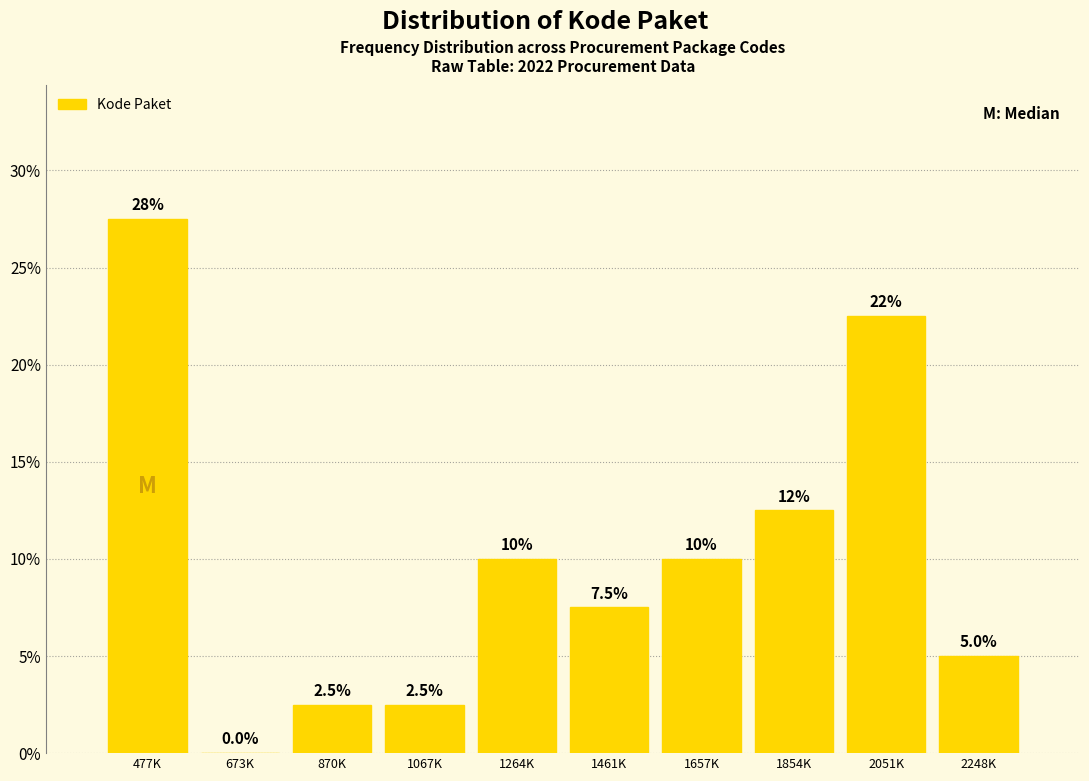

Reading left to right, extract all data points from this chart.

477K=27.5	673K=0.0	870K=2.5	1067K=2.5	1264K=10.0	1461K=7.5	1657K=10.0	1854K=12.5	2051K=22.5	2248K=5.0